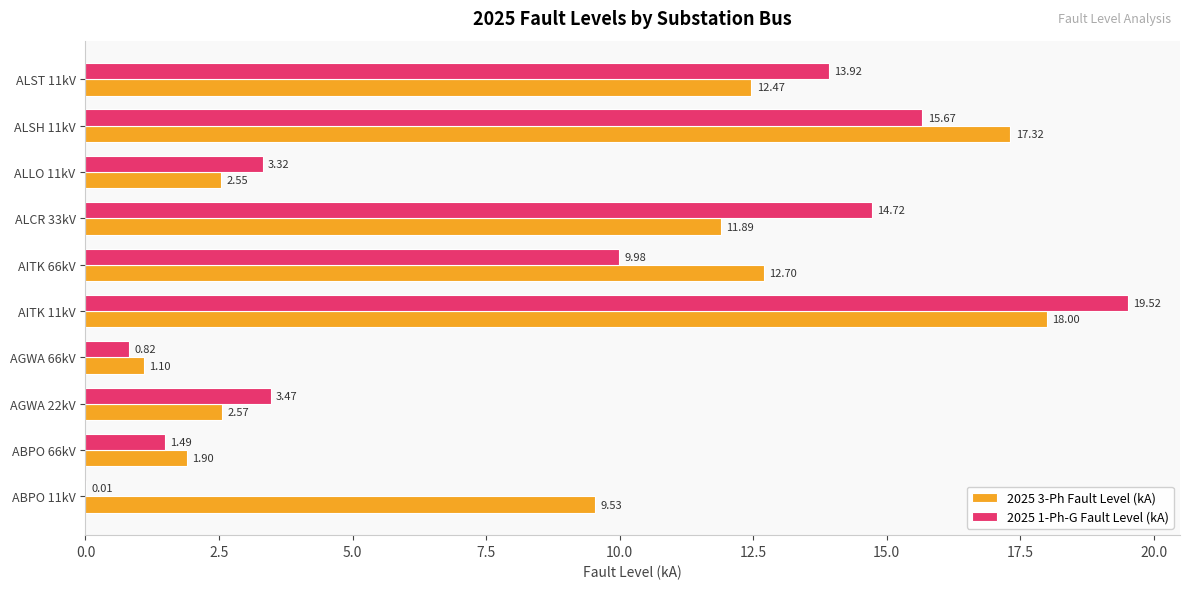

Between ABPO 66kV and ALCR 33kV, which series saw the biggest shift?

2025 1-Ph-G Fault Level (kA)